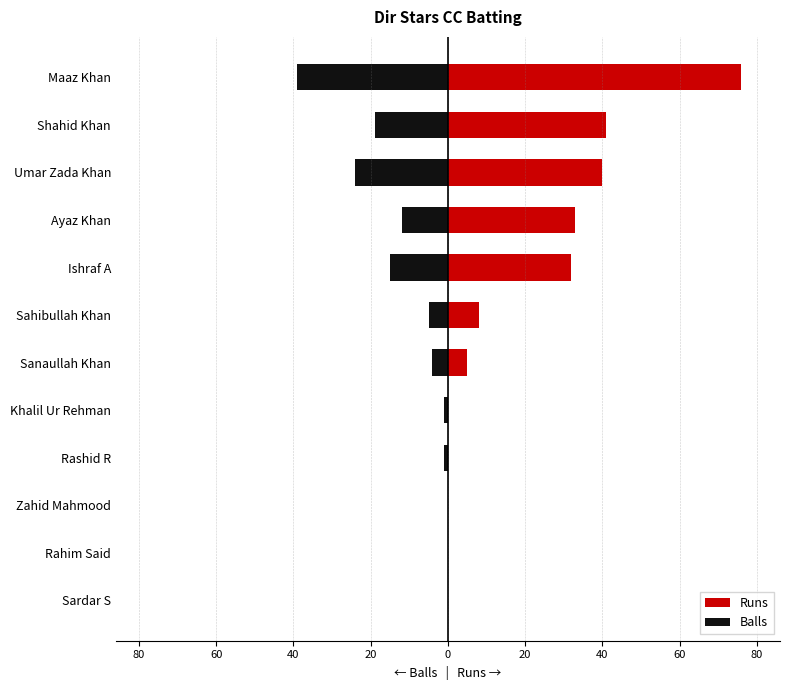

List the series in order of their overall mean, lowest first.

Balls, Runs